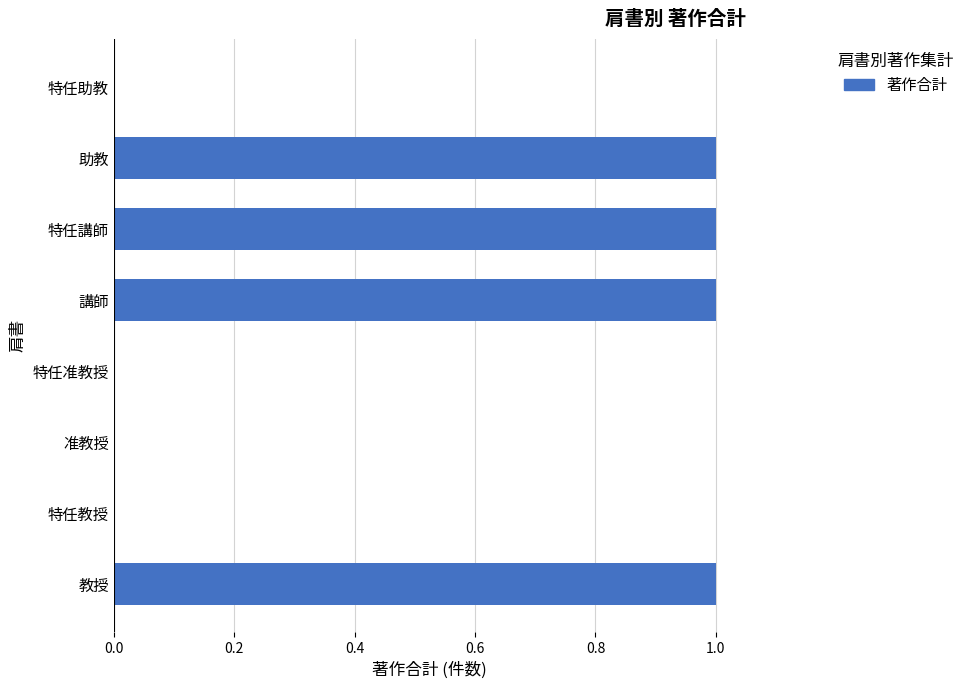

What is the sum of all values?

4